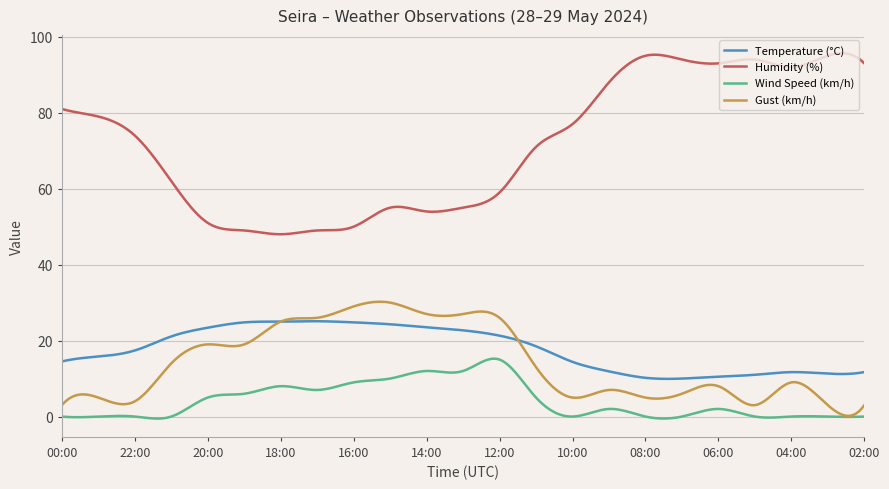

True or false: Temperature (°C) and Humidity (%) cross at least once.

False